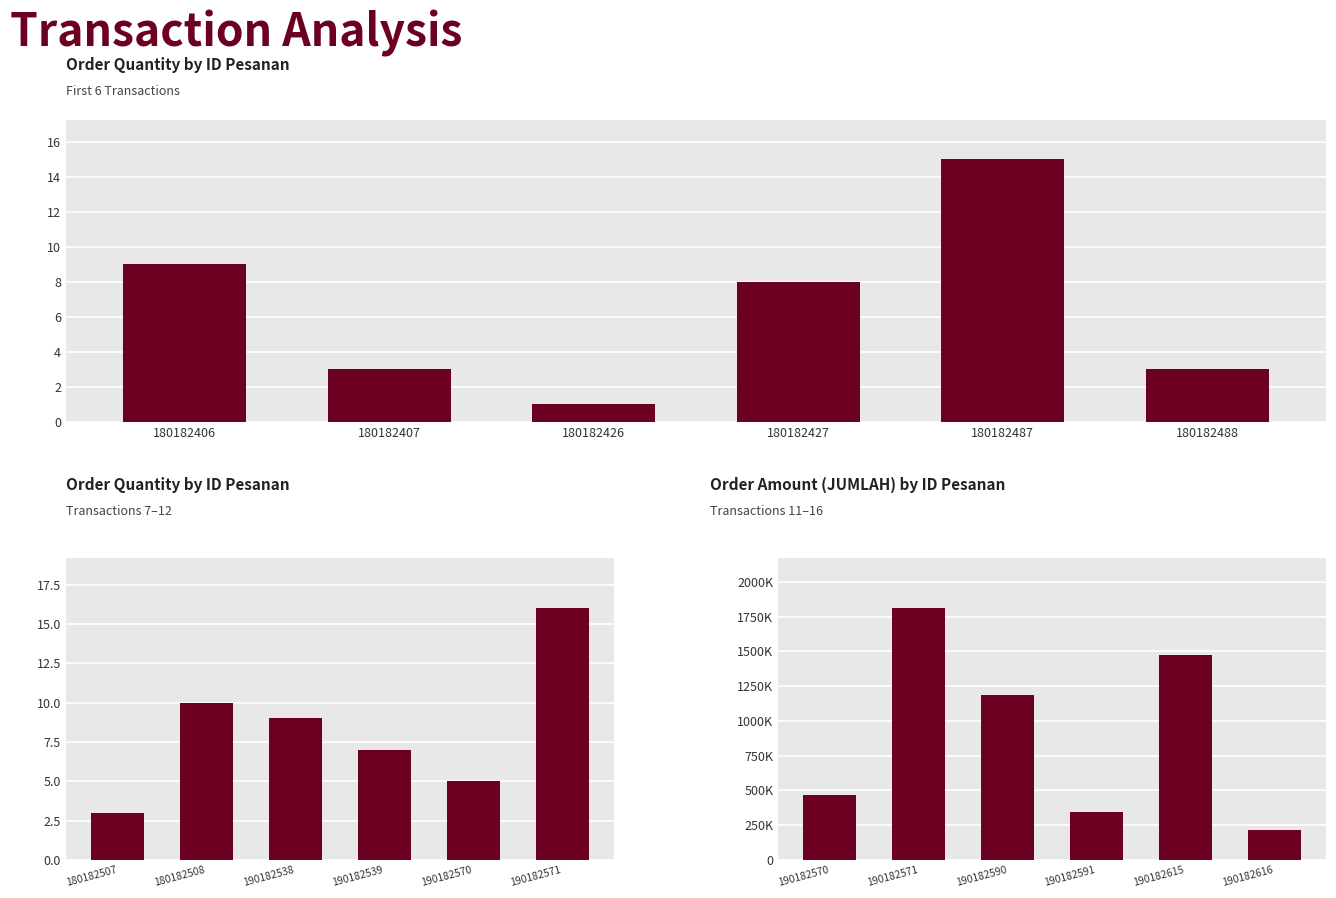

What is the value of the QTY bar at the 1st from the left?

3